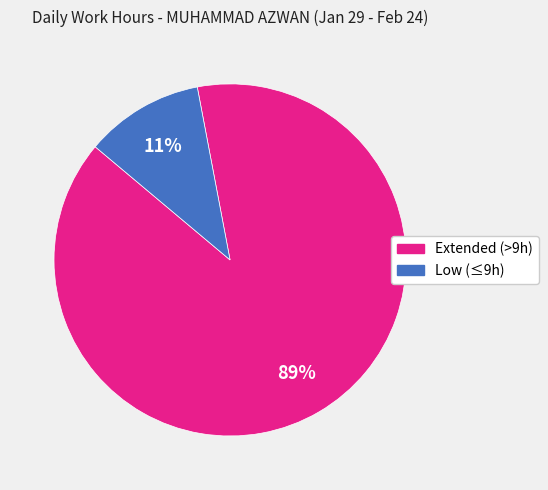

Is there any slice that represents more than half of the pie?

Yes